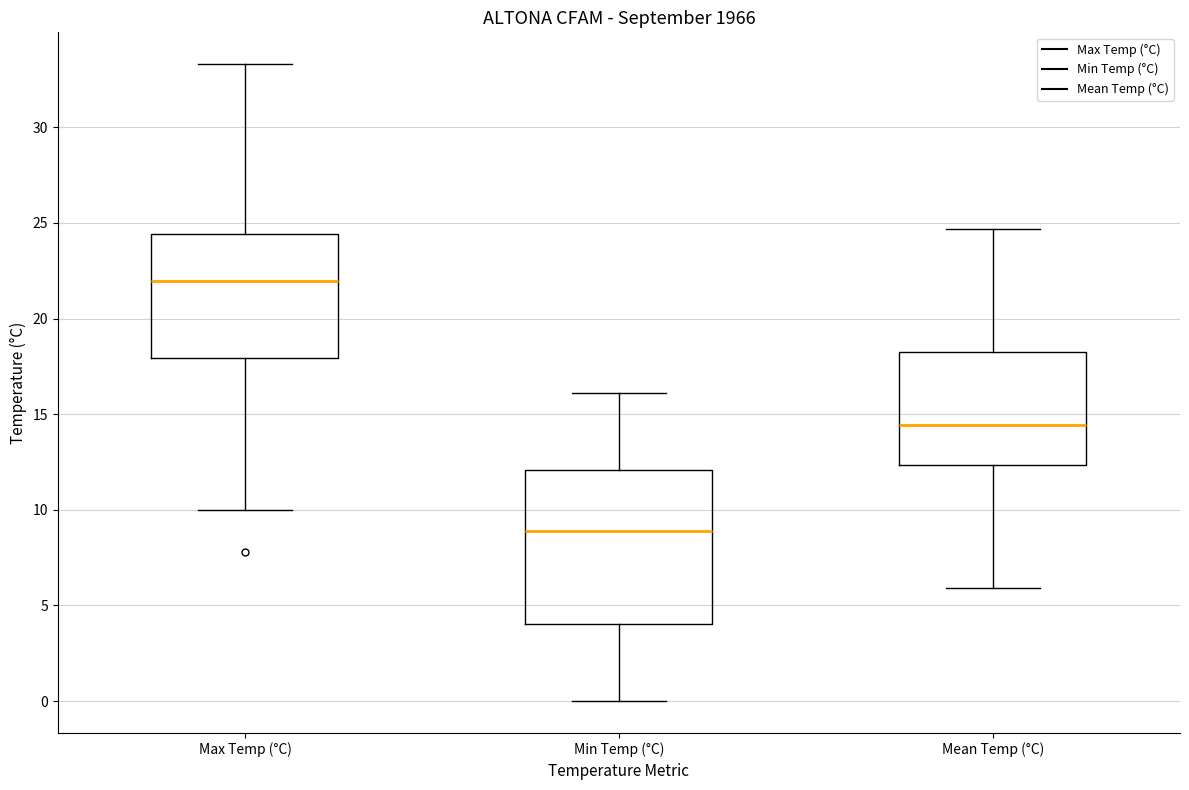

Comparing the boxes themselves (not the whiskers), which one is the tallest?

Min Temp (°C)